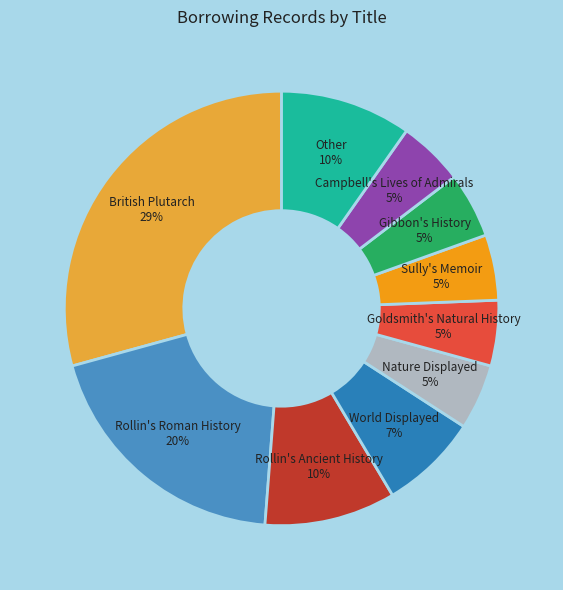

Which category has the biggest portion of the pie?

British Plutarch